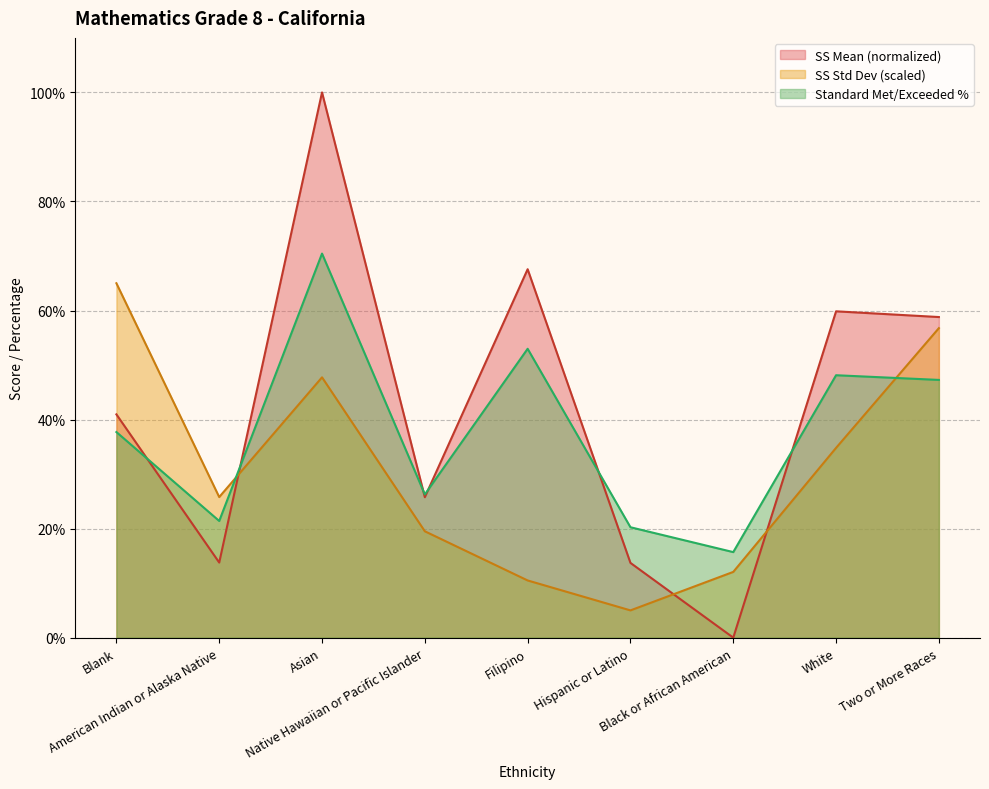

Which has a higher value, Native Hawaiian or Pacific Islander or Two or More Races?

Two or More Races